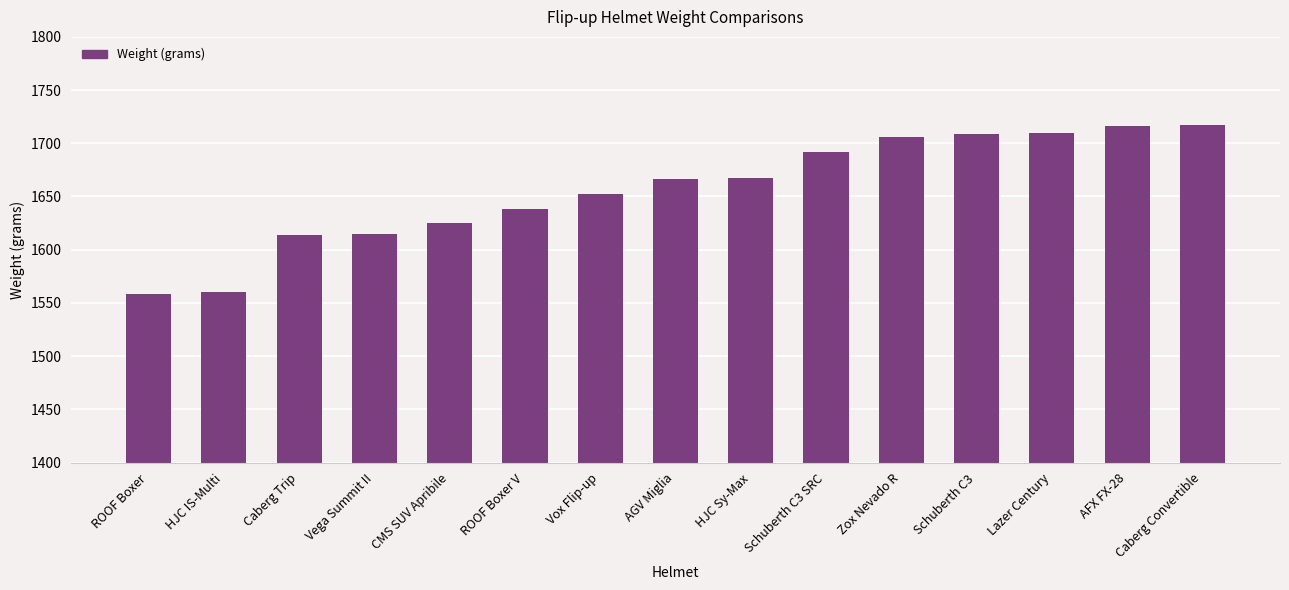

Are the bars grouped side by side (vs. stacked)?

No